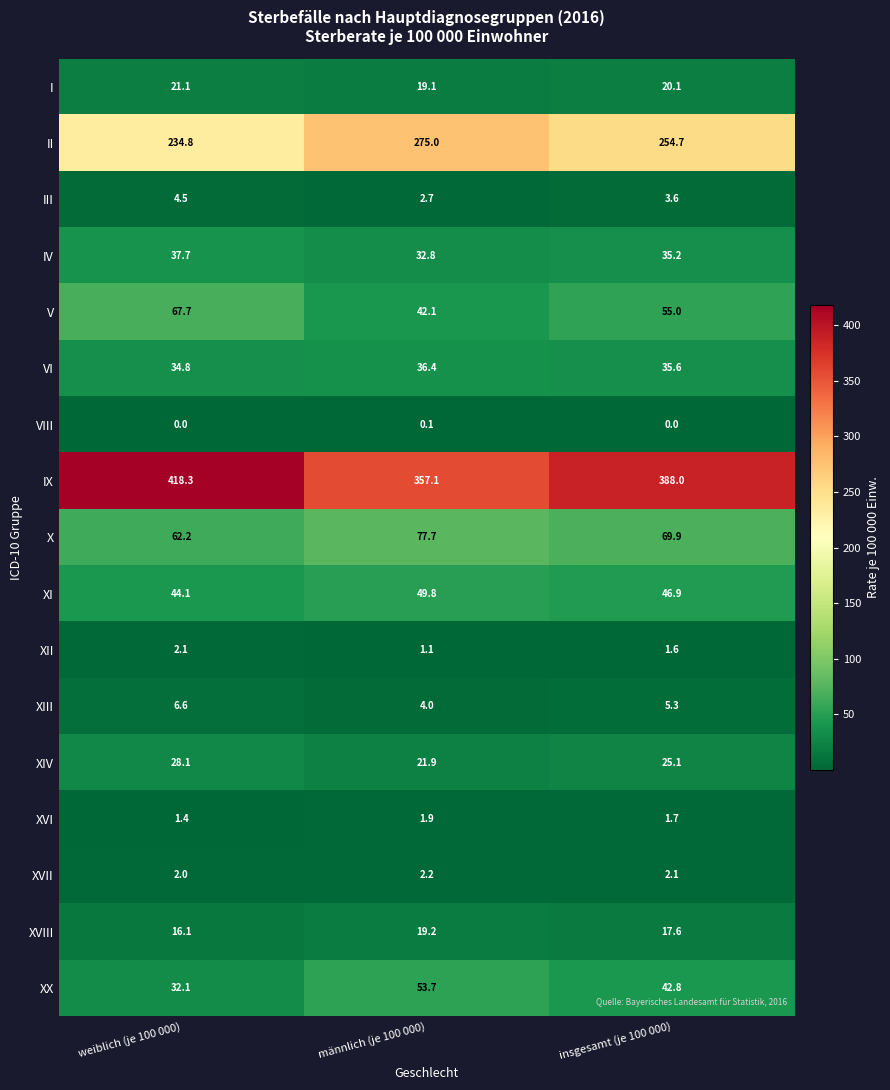

Rank the series by their maximum value, from lowest to highest.

VIII, XVI, XII, XVII, III, XIII, XVIII, I, XIV, VI, IV, XI, XX, V, X, II, IX